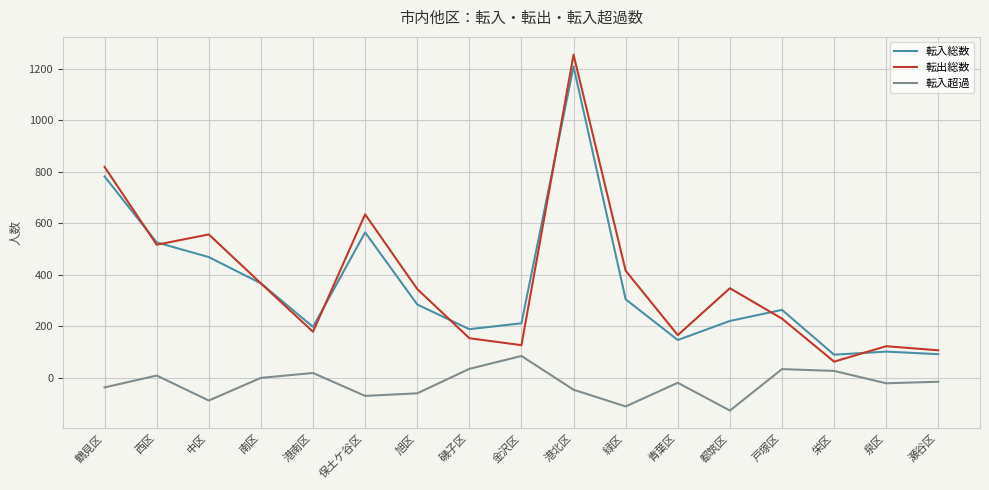

What is the spread (max minus min) of values at 磯子区?

154